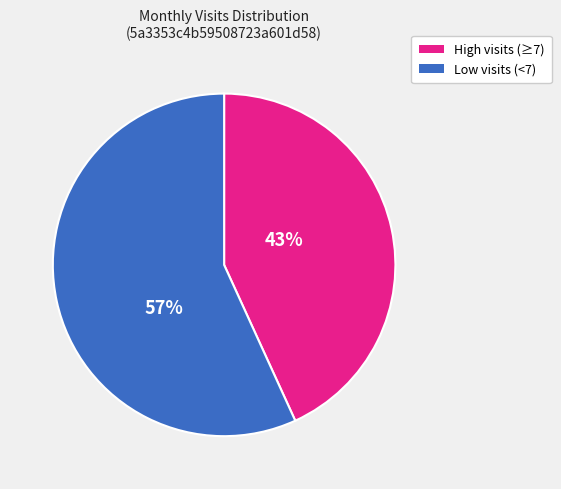

To the nearest percent, what is the difference between the largest and smallest slice percentages?

14%